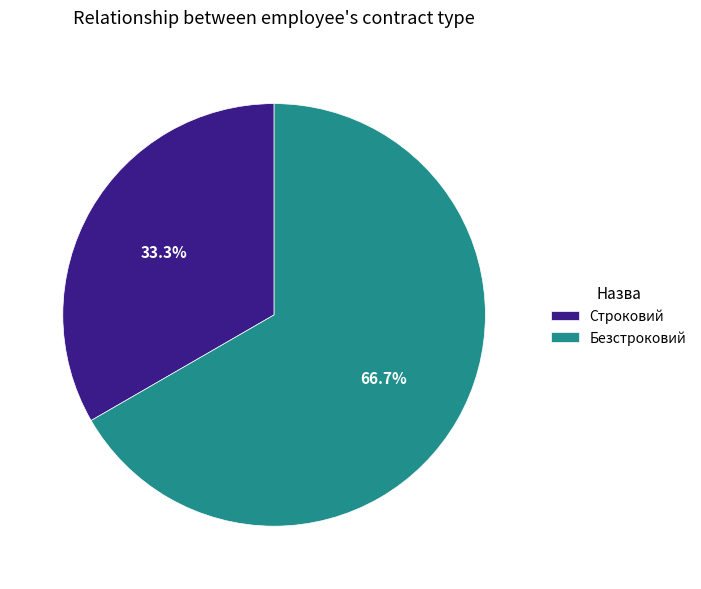

What is the ratio of the value at Безстроковий to the value at Строковий?

2.0